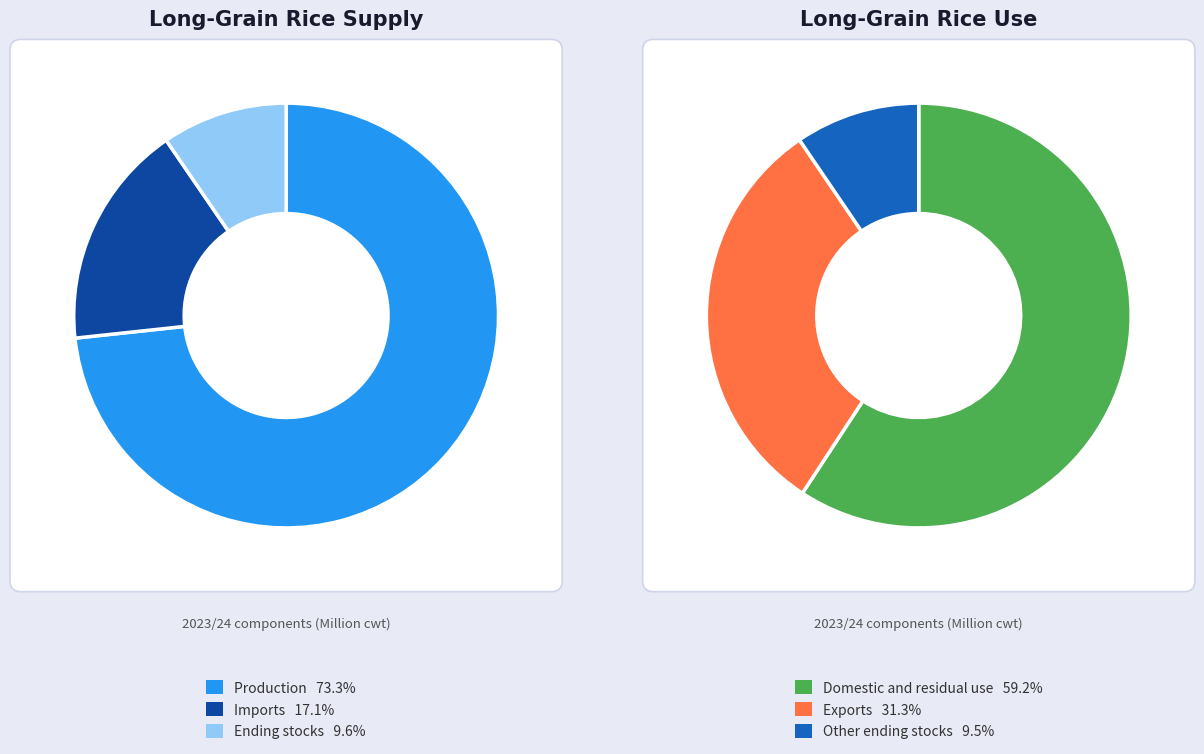

Is it true that 2019/20 is 16% of the pie?

False